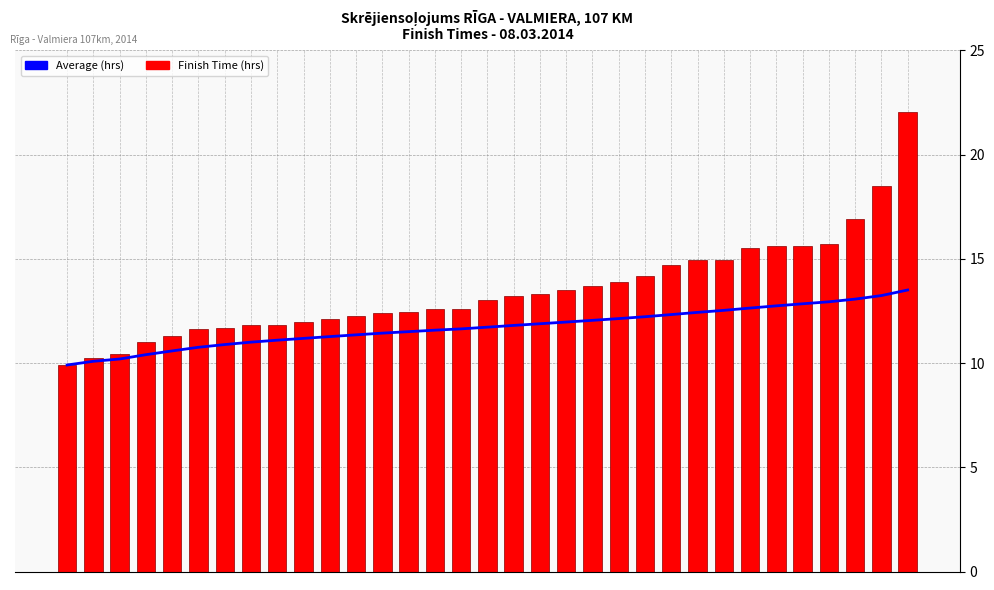

Is it true that Finish Time (hours) equals 13.3 at 13:19:52?

True